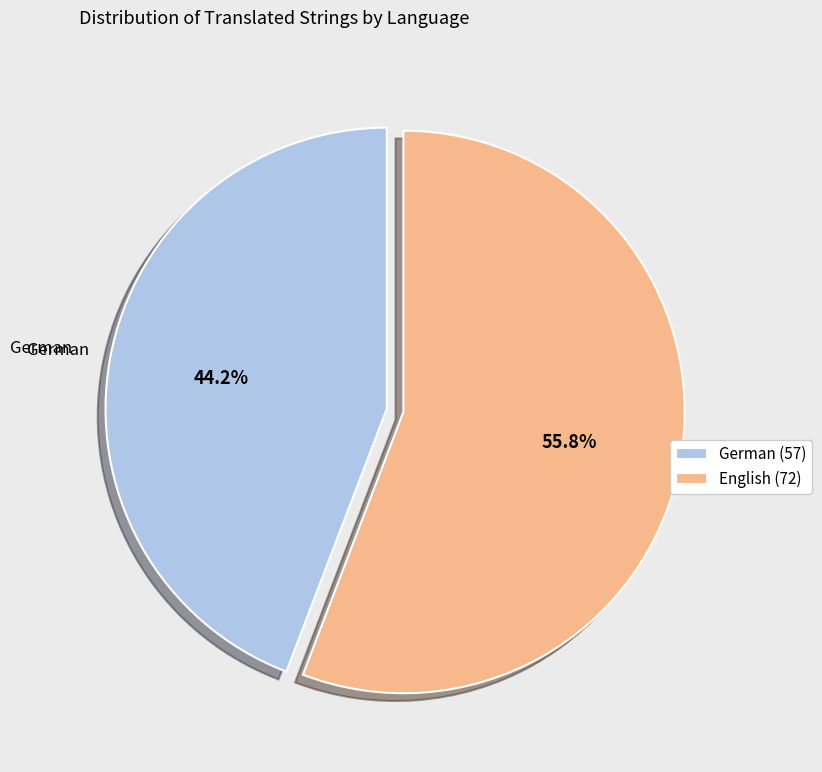

Does any single category account for the majority?

Yes